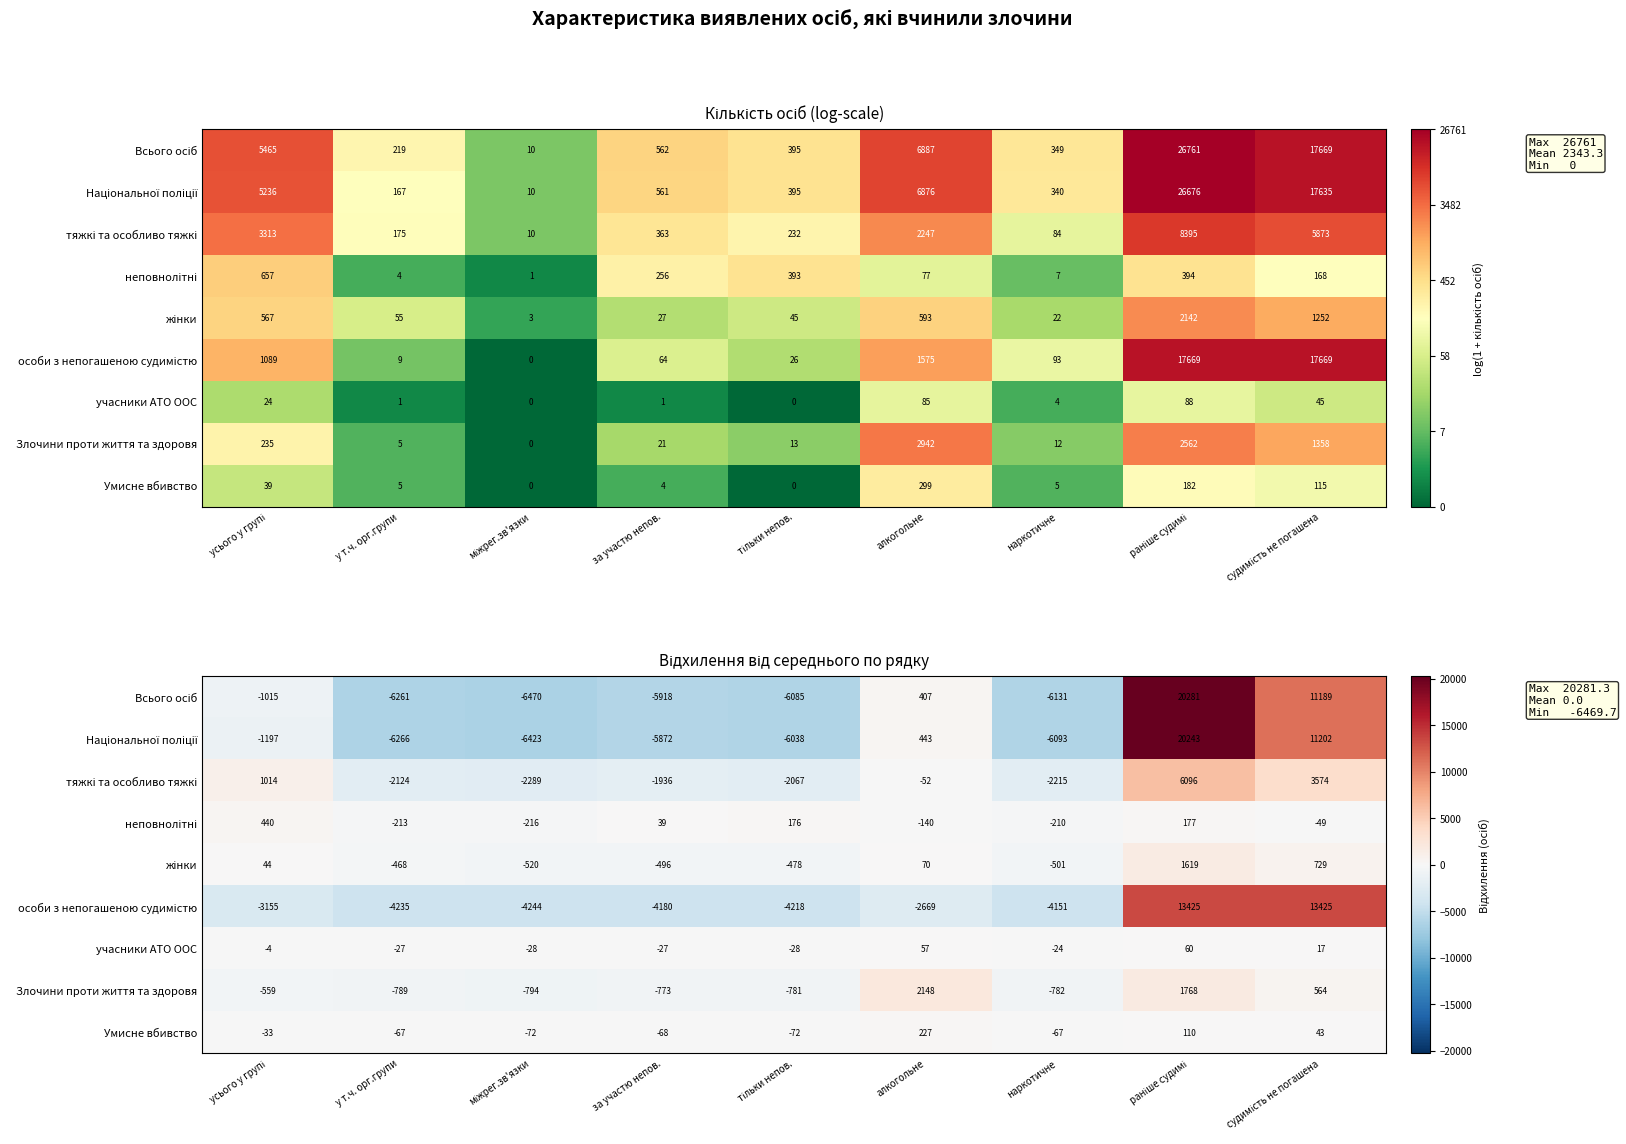

Where is неповнолітні nearest to the value 111?

тільки непов.